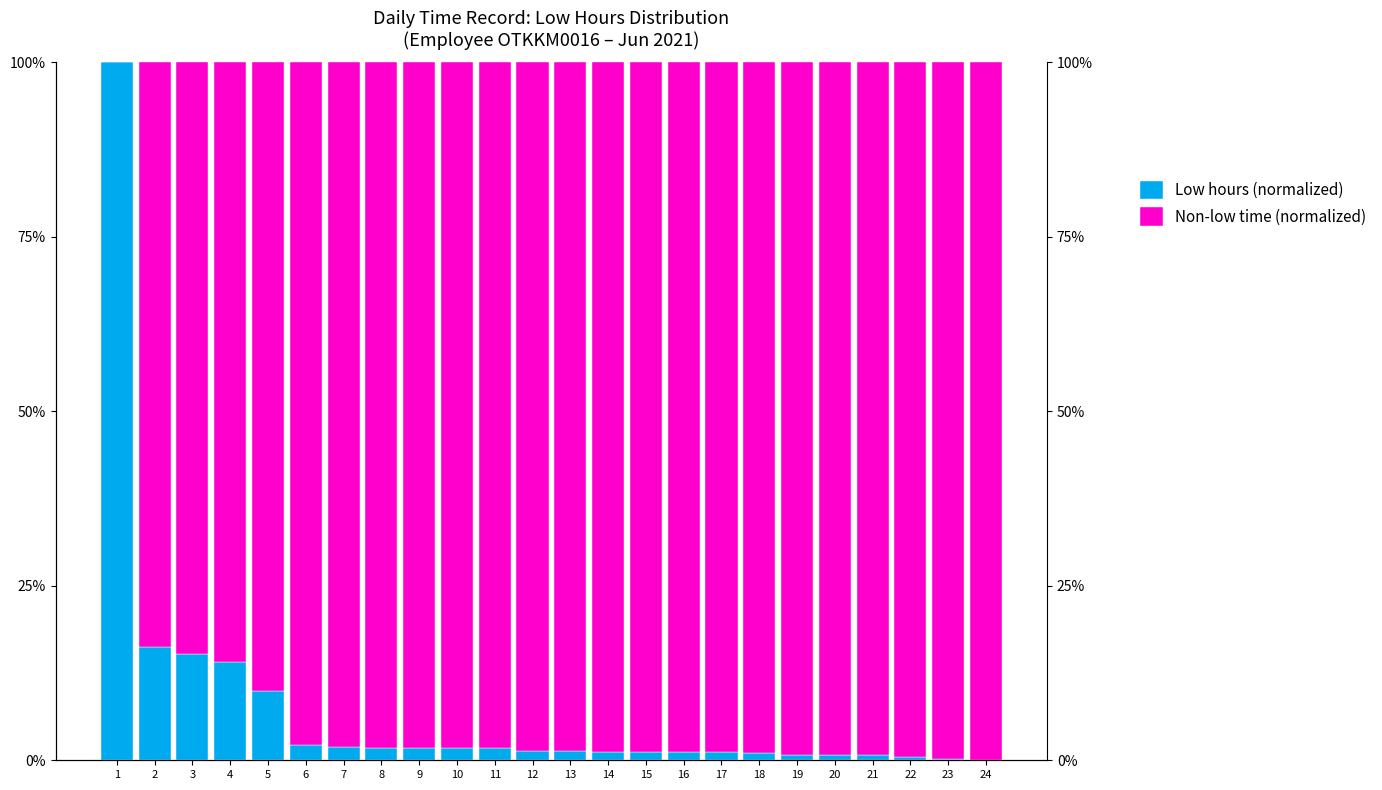

Reading left to right, what are all the values shown in this chart?

Low hours (normalized): 100.0	16.3	15.2	14.1	9.9	2.1	2.0	1.8	1.8	1.7	1.7	1.3	1.3	1.2	1.2	1.2	1.2	1.0	0.8	0.8	0.7	0.5	0.2	0.0
Non-low time (normalized): 0.0	83.7	84.8	85.9	90.1	97.9	98.0	98.2	98.2	98.3	98.3	98.7	98.7	98.8	98.8	98.8	98.8	99.0	99.2	99.2	99.3	99.5	99.8	100.0